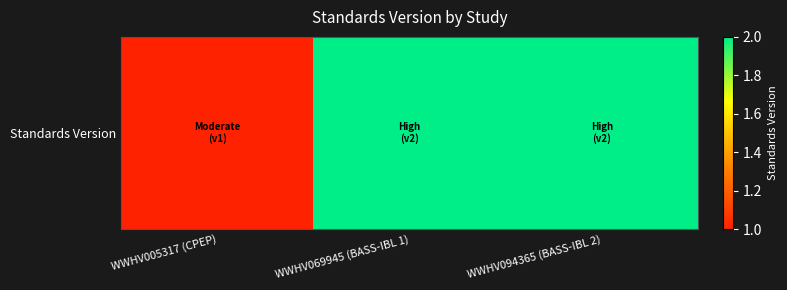

Reading left to right, extract all data points from this chart.

WWHV005317 (CPEP)=1	WWHV069945 (BASS-IBL 1)=2	WWHV094365 (BASS-IBL 2)=2